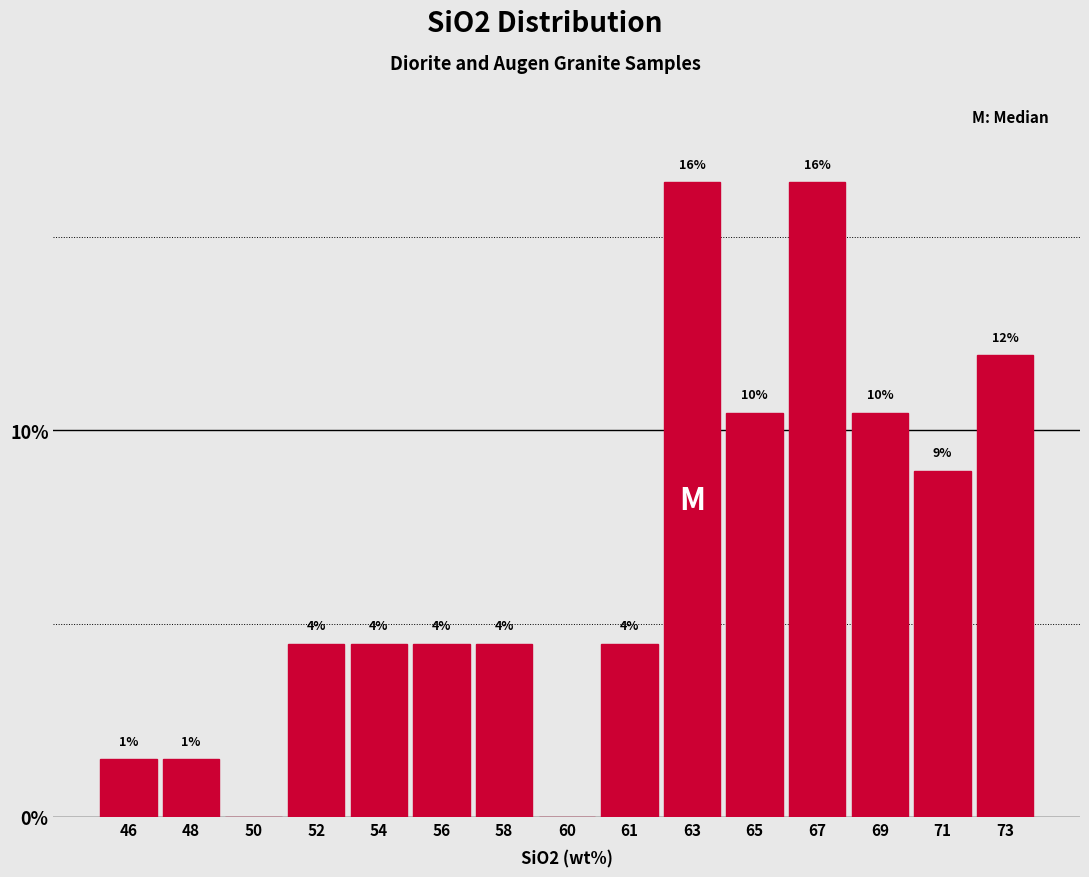

Are the bars horizontal?

No